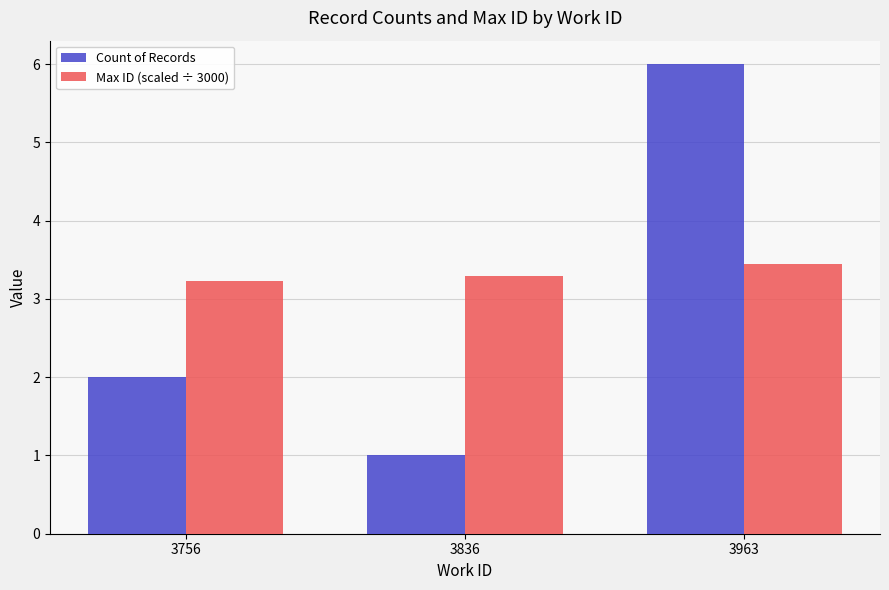

What is the sum of all Count of Records values?

9.0